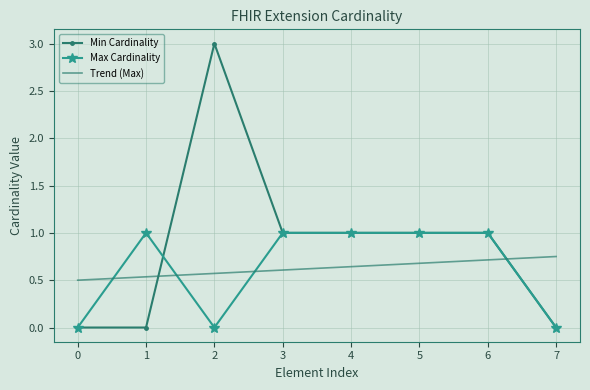

Which series changed the most between 2 and 6?

Min Cardinality